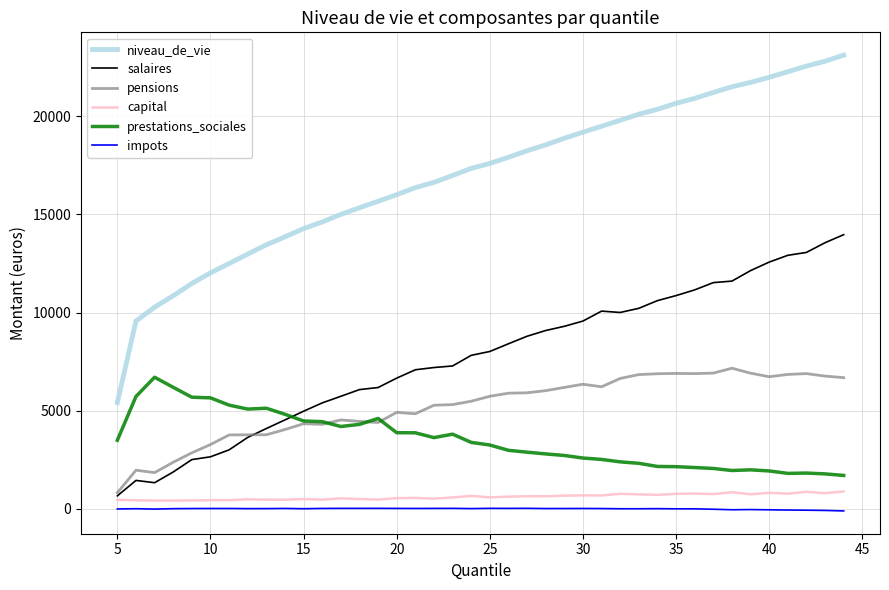

Which series has the largest total across all categories?

niveau_de_vie